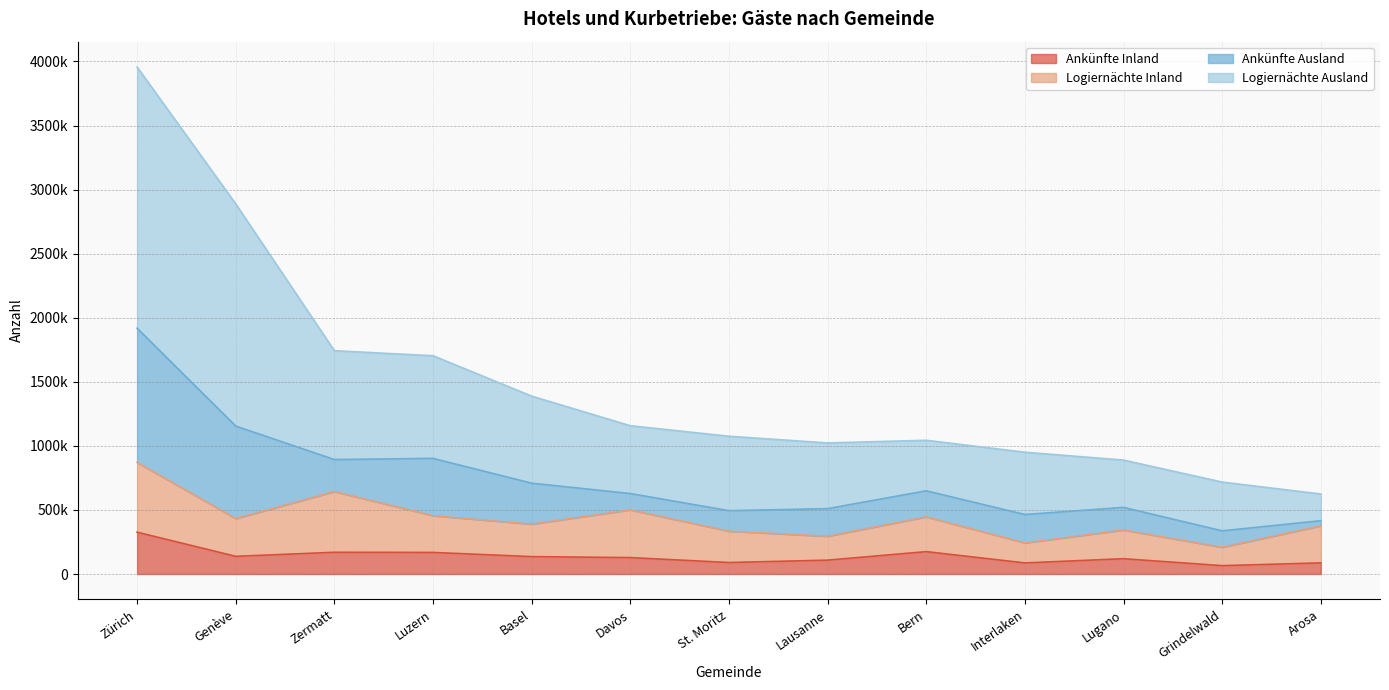

What is the difference between the Ankünfte Inland values at Davos and Arosa?

41204